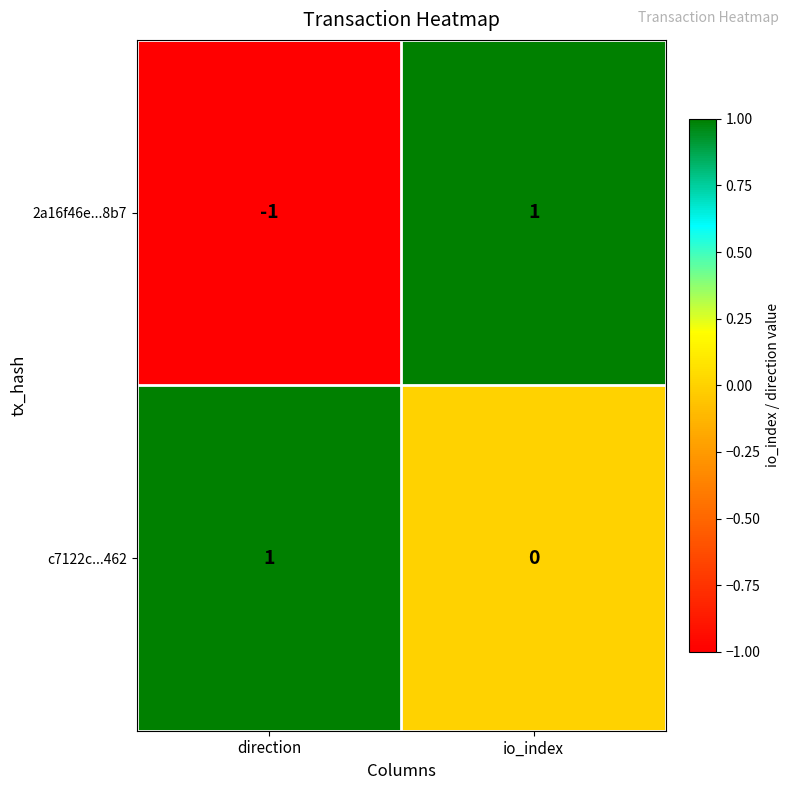

At which category is the sum across all series the highest?

io_index